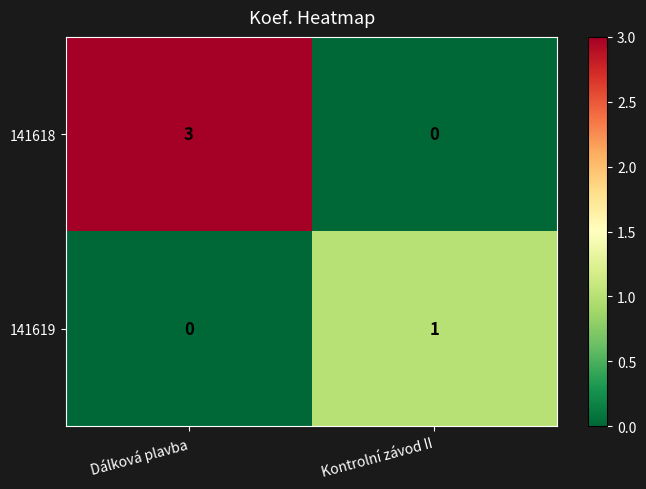

List the series in order of their peak value, highest first.

141618, 141619